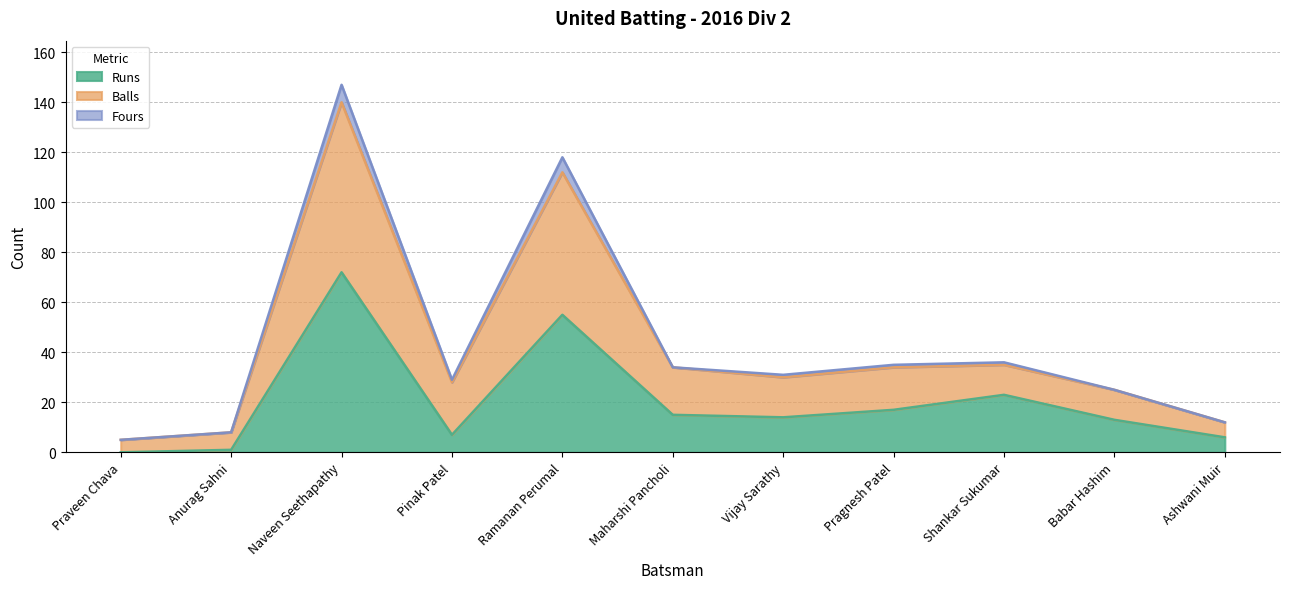

Where is Runs nearest to the value 36?

Shankar Sukumar